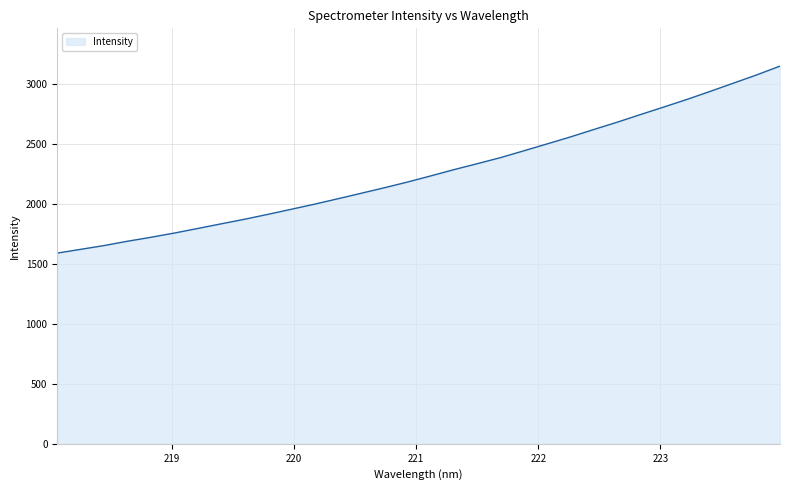

What is the minimum value shown in the chart?

1589.0